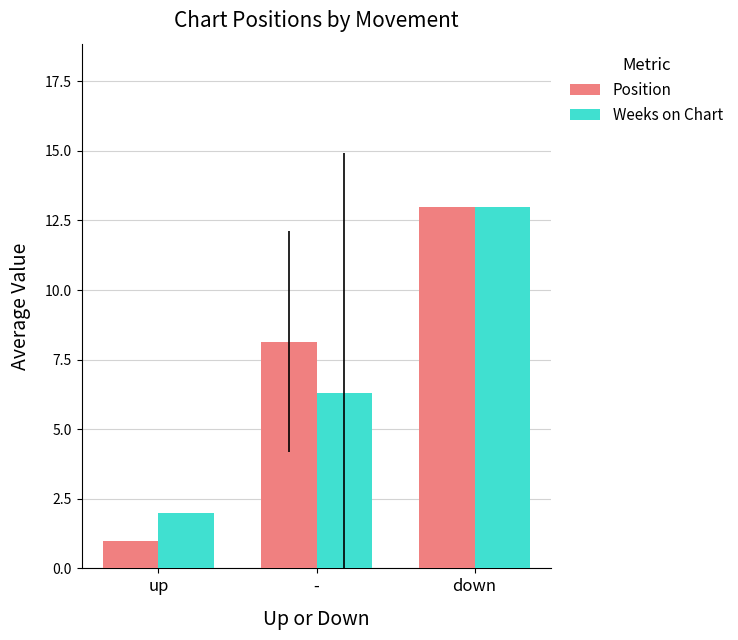

At how many categories does at least one series exceed 3?

2